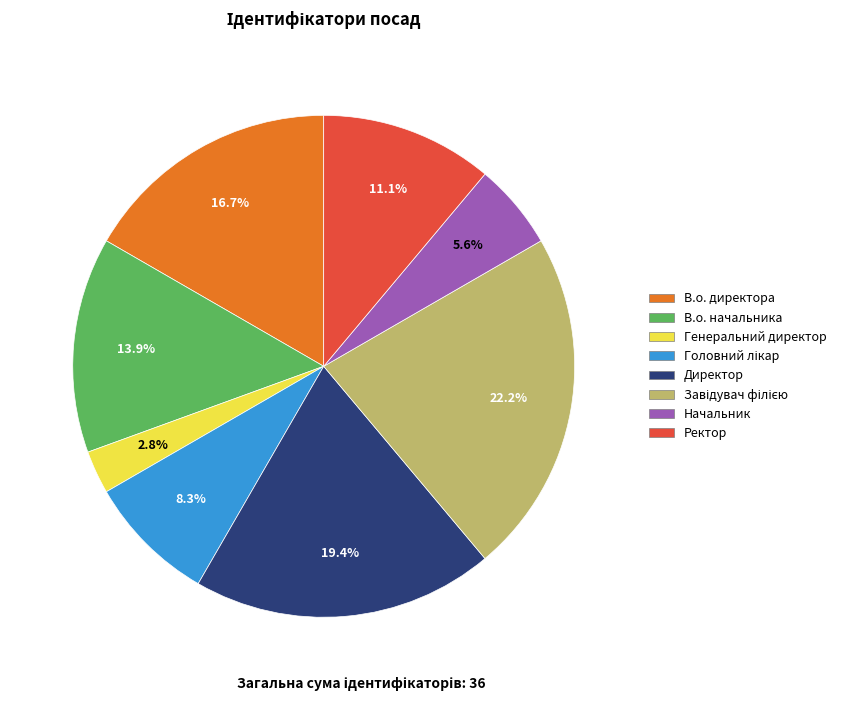

Count the number of slices in the pie.

8